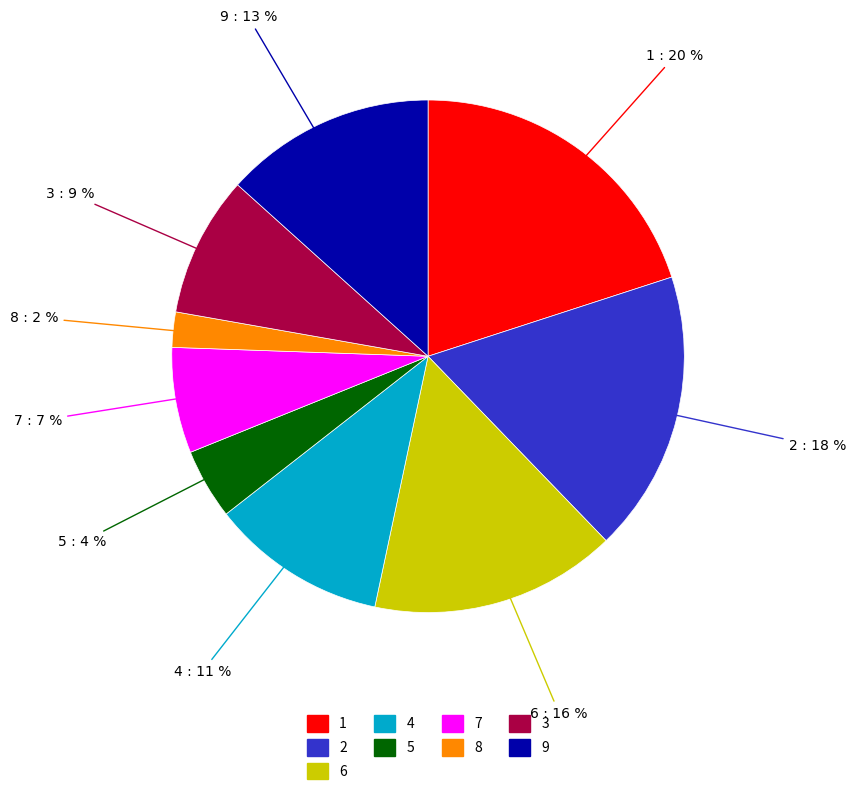

Between 6 and 1, which is larger?

1